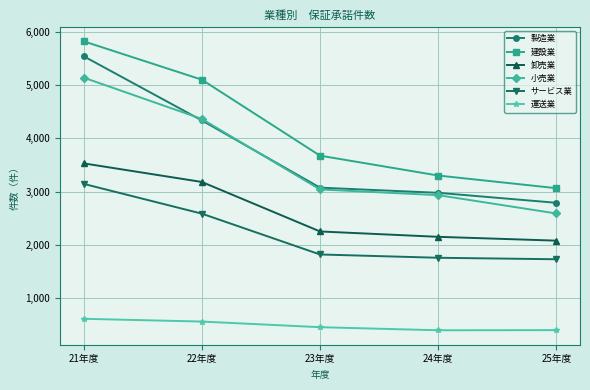

Where is サービス業 nearest to the value 2435?

22年度